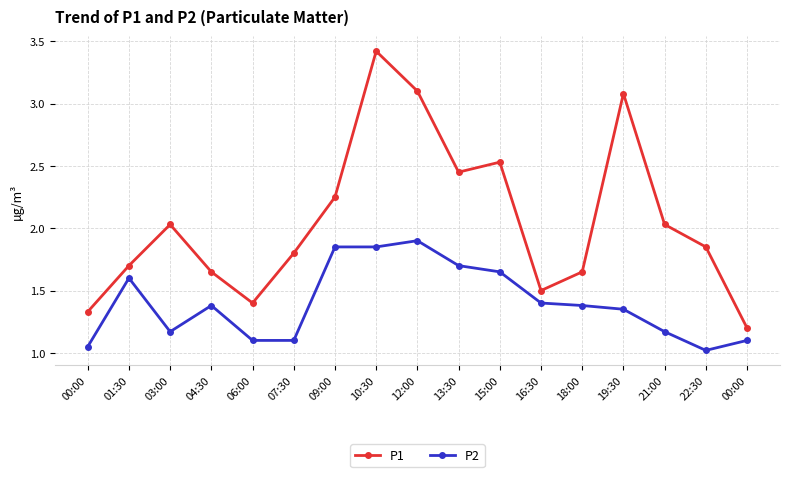

The value of P2 at 22:30 is 1.0. True or false?

True